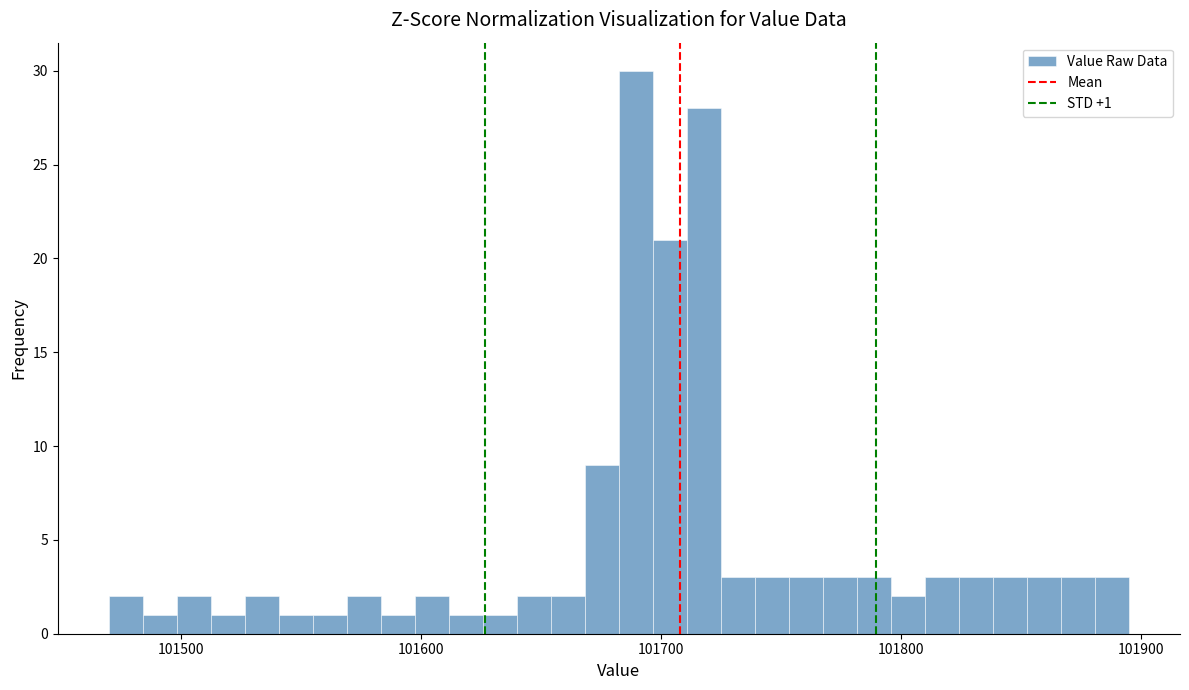

Around what value on the x-axis is the tallest bar? Give the approximate position of its centre, as read against the axis.

101690